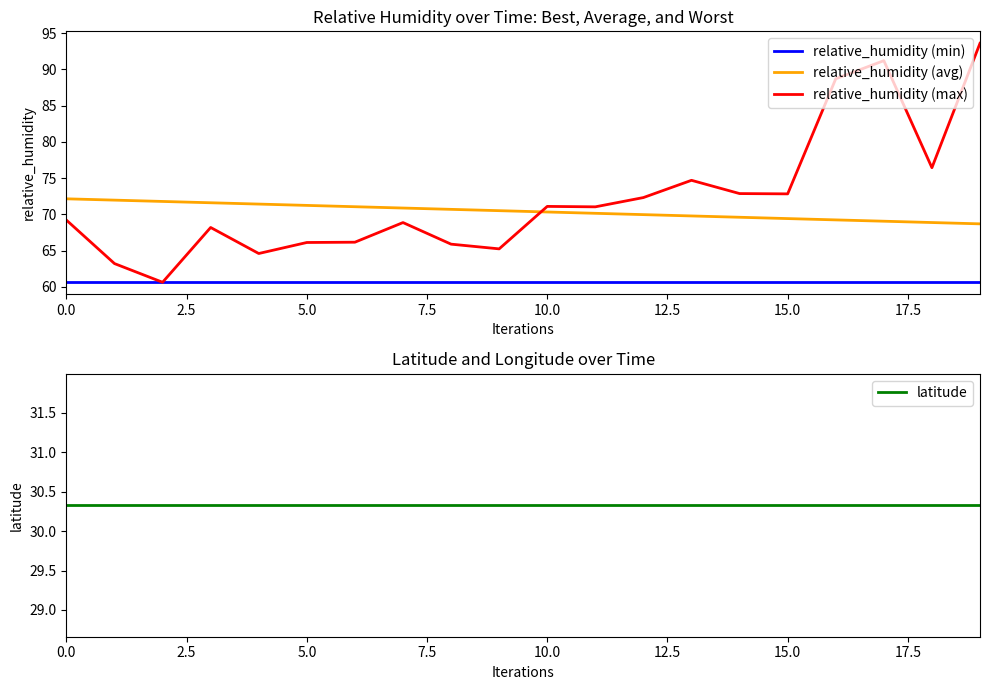

Is this an area chart (filled region under the line)?

No